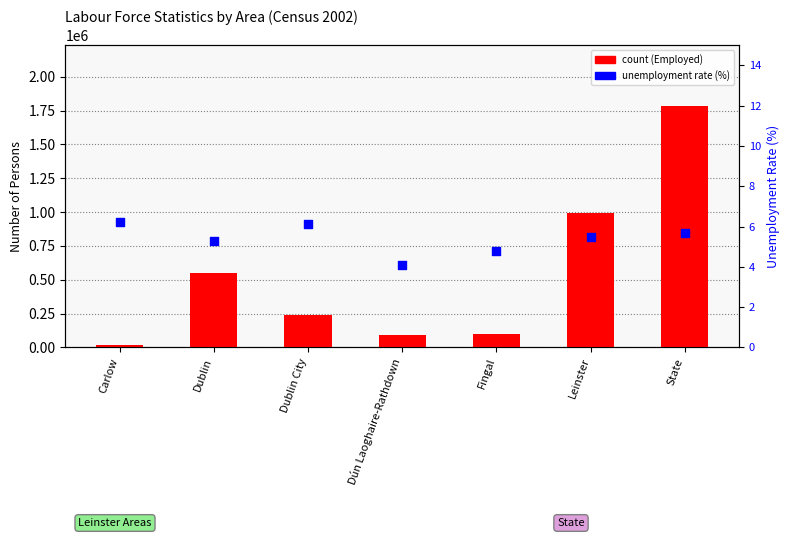

Is the value of unemployment rate (%) at Fingal greater than the value of count at Leinster?

No